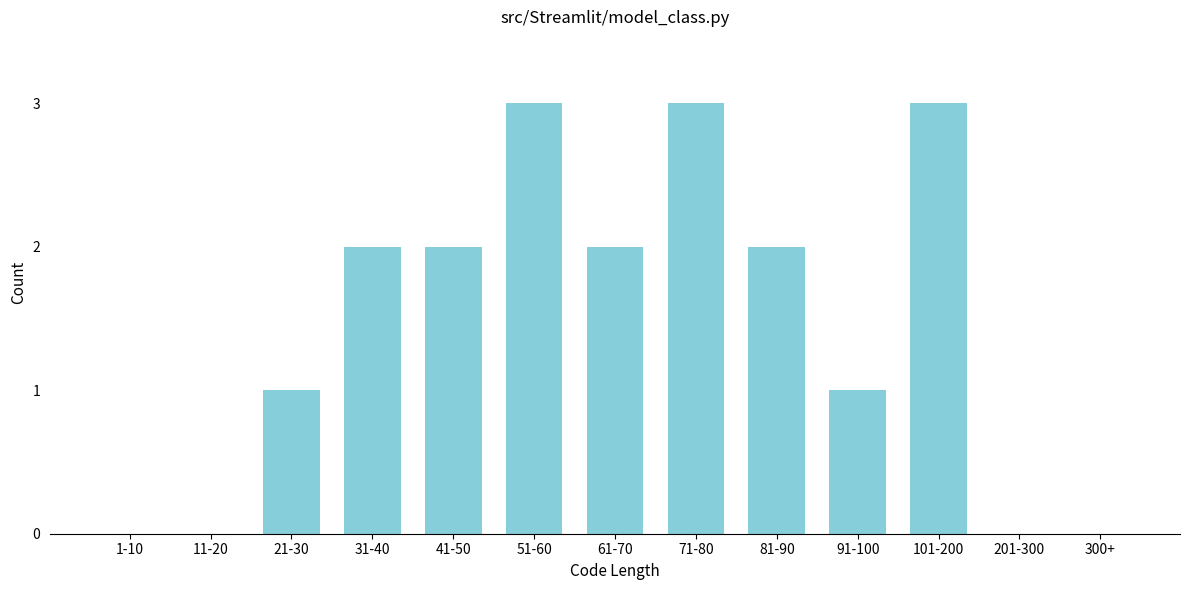

Reading left to right, what are all the values shown in this chart?

1-10=0	11-20=0	21-30=1	31-40=2	41-50=2	51-60=3	61-70=2	71-80=3	81-90=2	91-100=1	101-200=3	201-300=0	300+=0